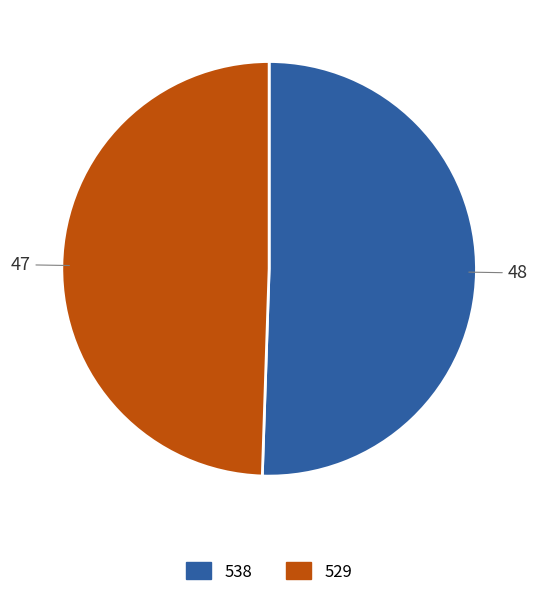

To the nearest percent, what portion does 538 represent?

51%